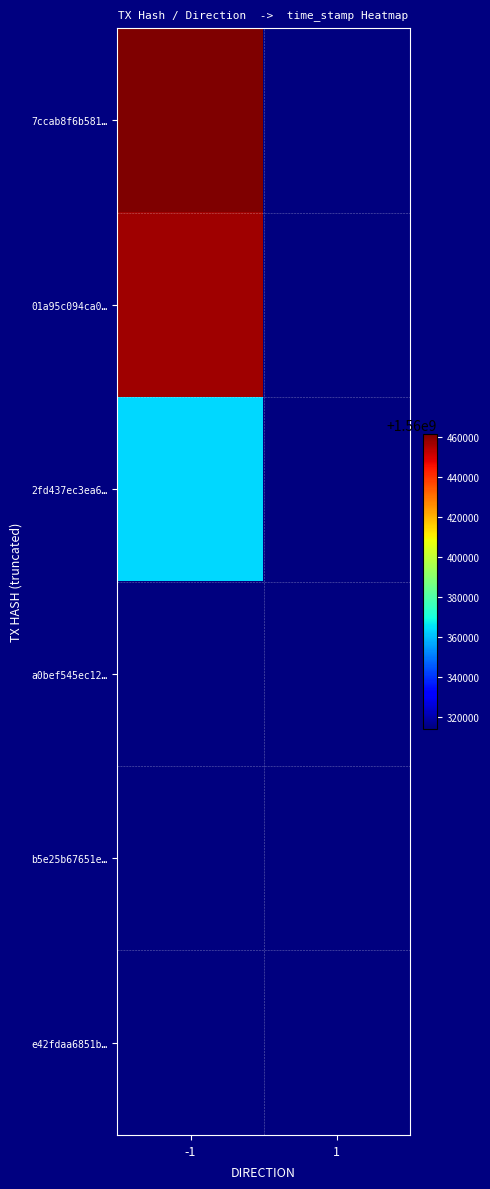

At which category is the sum across all series the highest?

-1